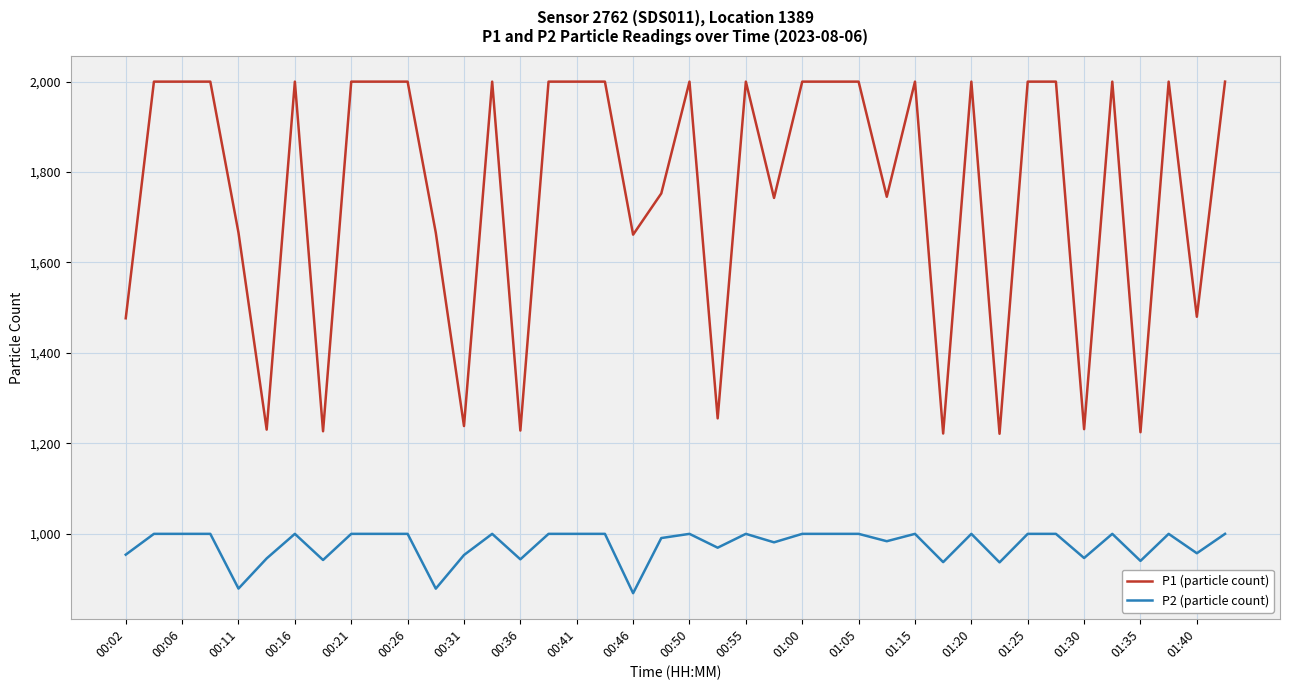

Which series has the largest range (max minus min)?

P1 (particle count)